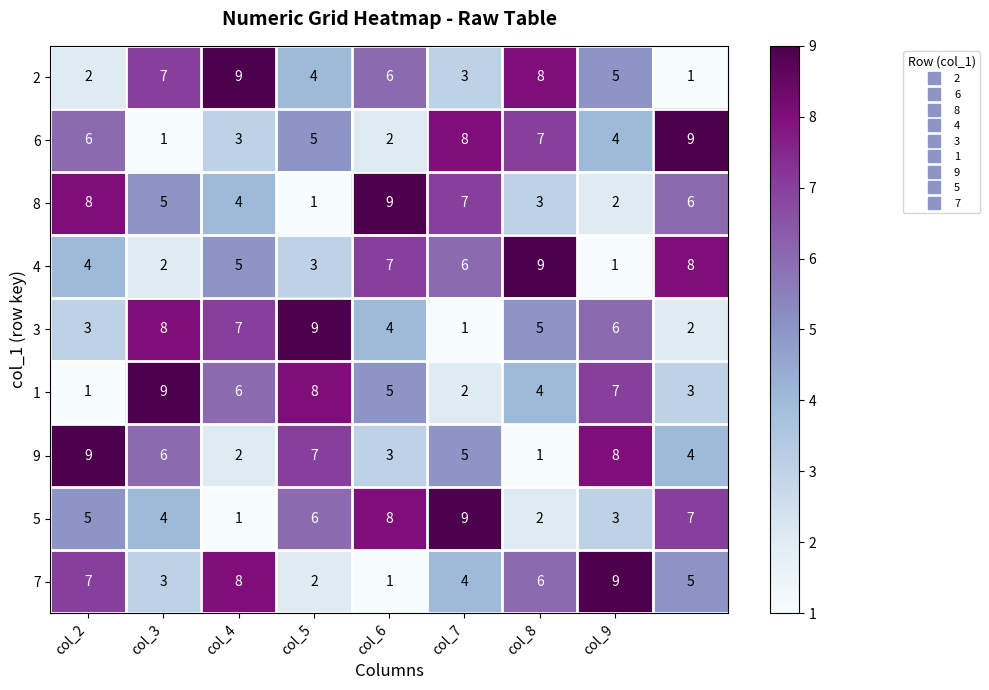

How many 7 values are between 3 and 7?

5